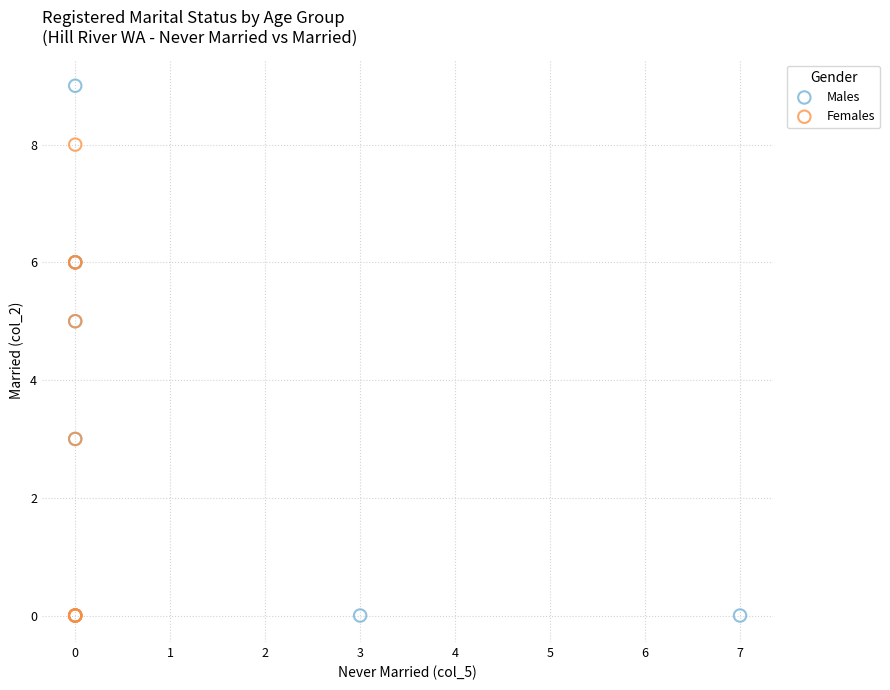

Which series has the widest spread of Y values?

Males